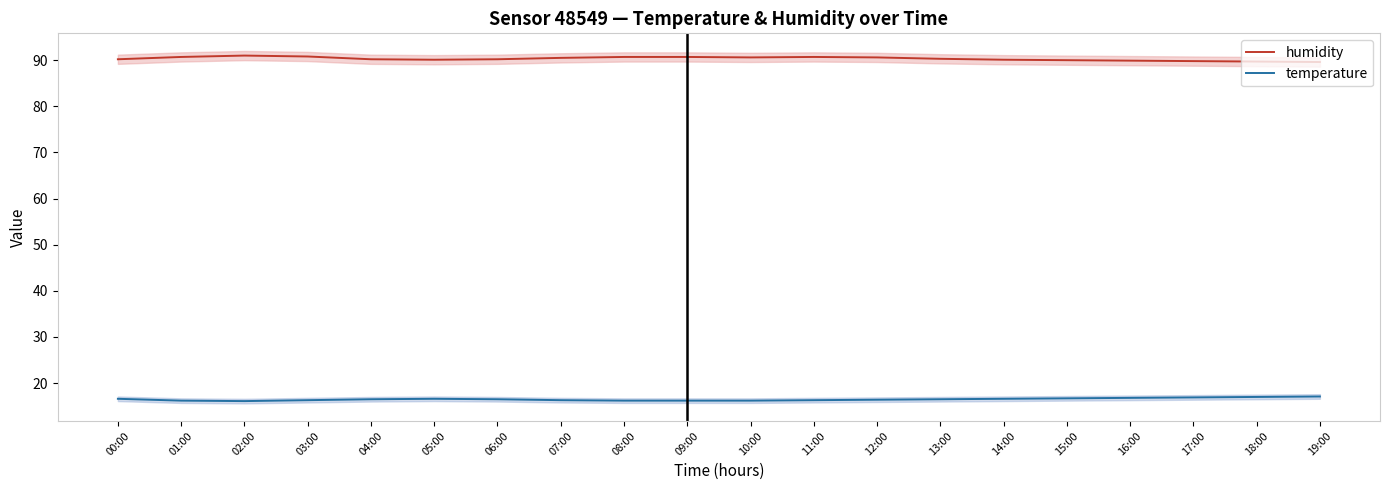

Which has a higher value, 05:00 or 07:00?

07:00